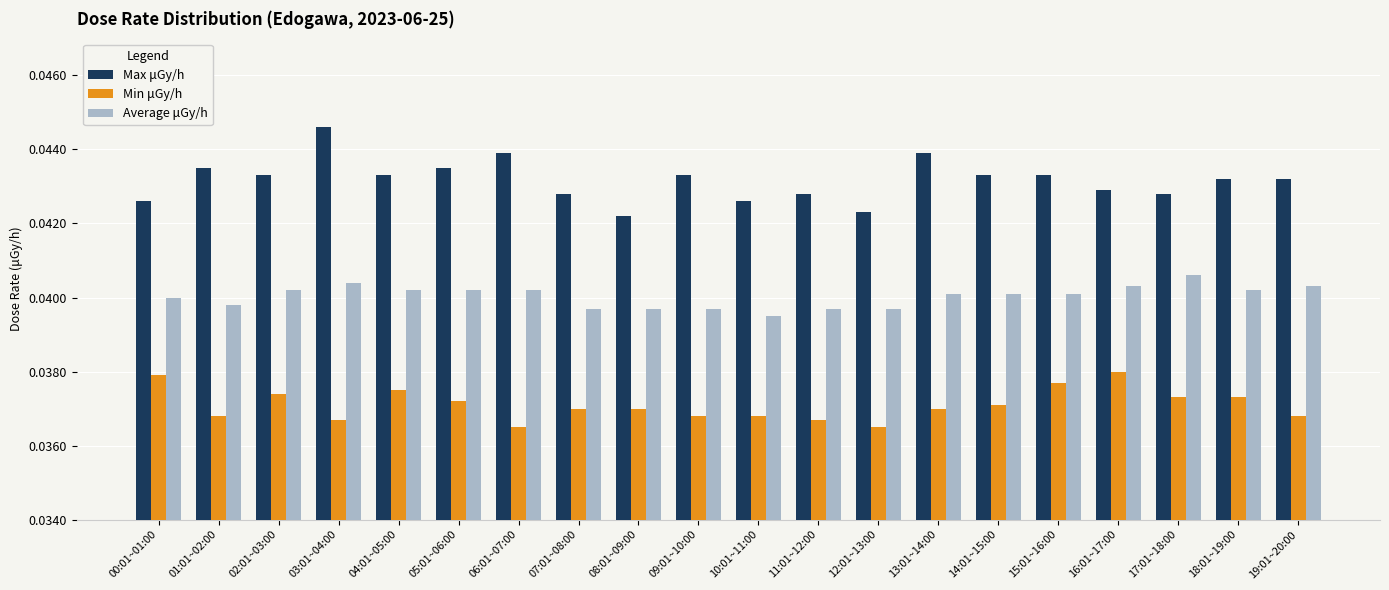

Count the number of data series in this chart.

3